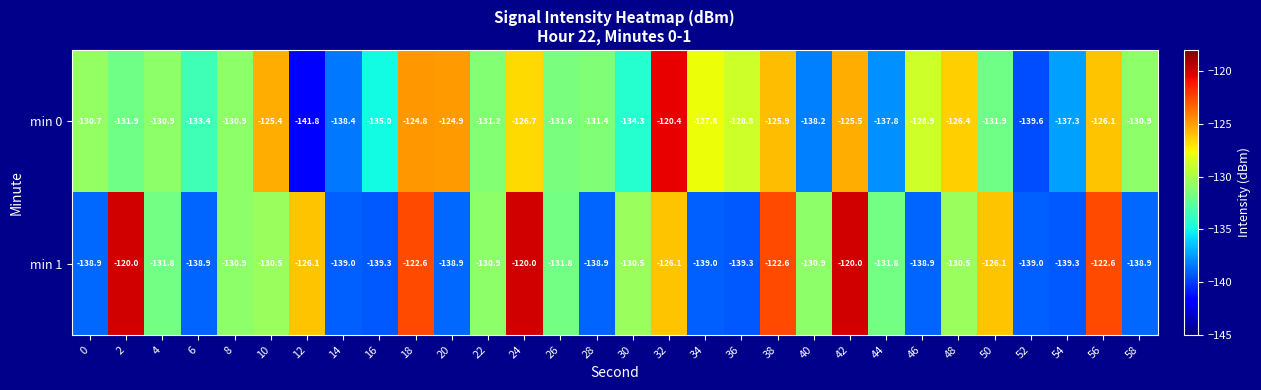

What is the sum of the min 0 values at 22 and 56?

-257.3